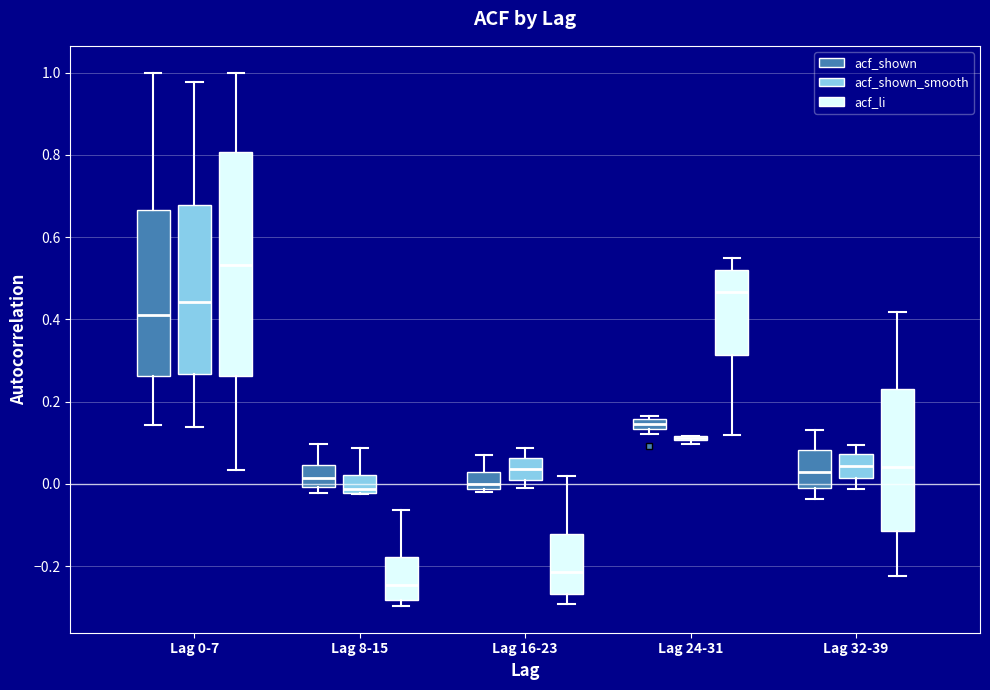

Where is the lower edge of the box for Lag 32-39 (acf_shown_smooth) on the y-axis? The values are not printed on the chart, so give them approximately, as read against the axis.

0.02